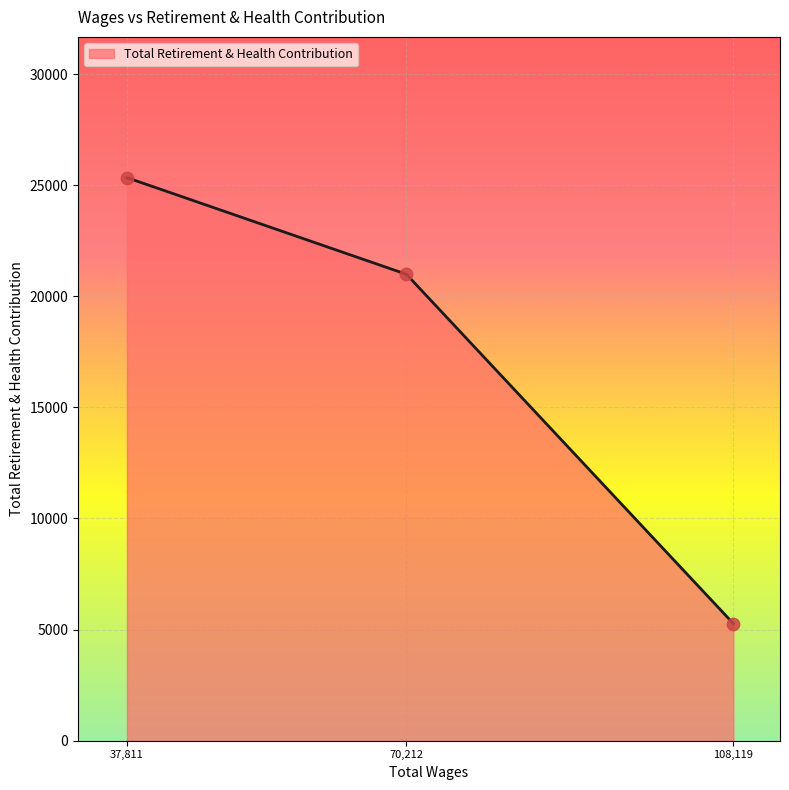

Between 108,119 and 70,212, which is larger?

70,212